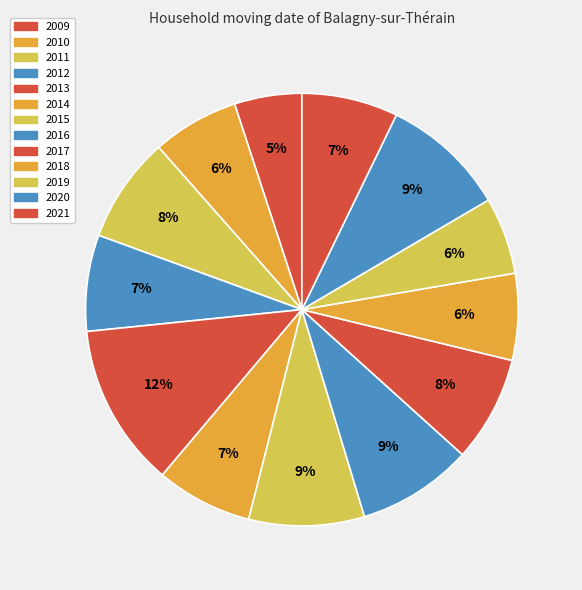

Is it true that 2009 is 17% of the pie?

False